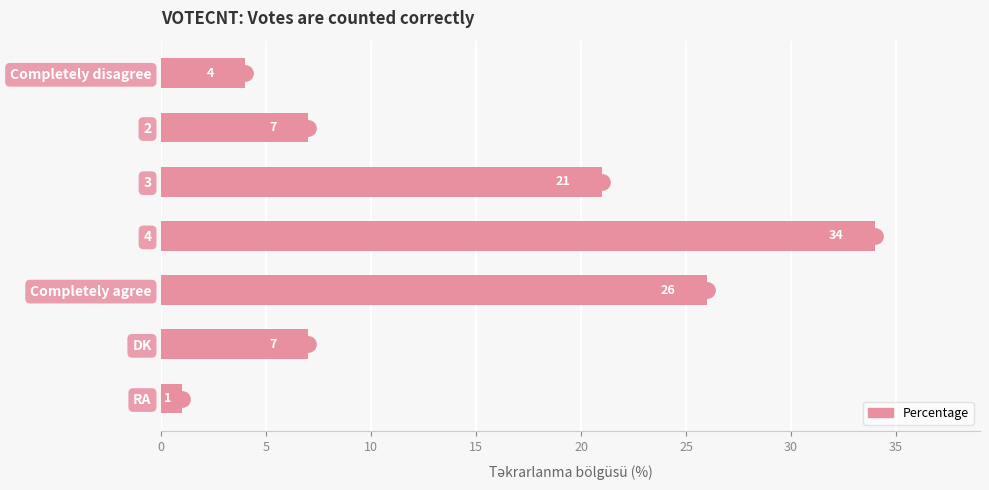

Does the chart contain stacked bars?

No